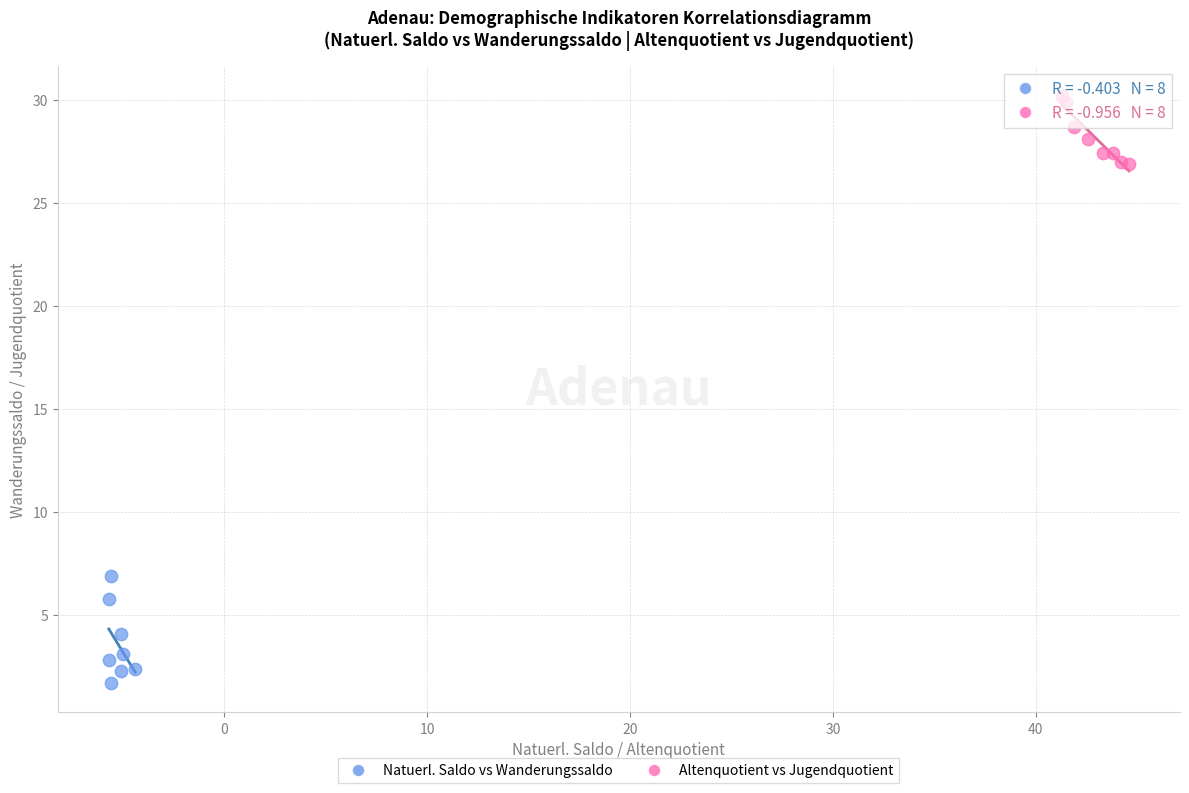

What are all the series names shown in the legend?

Natuerl. Saldo vs Wanderungssaldo, Altenquotient vs Jugendquotient